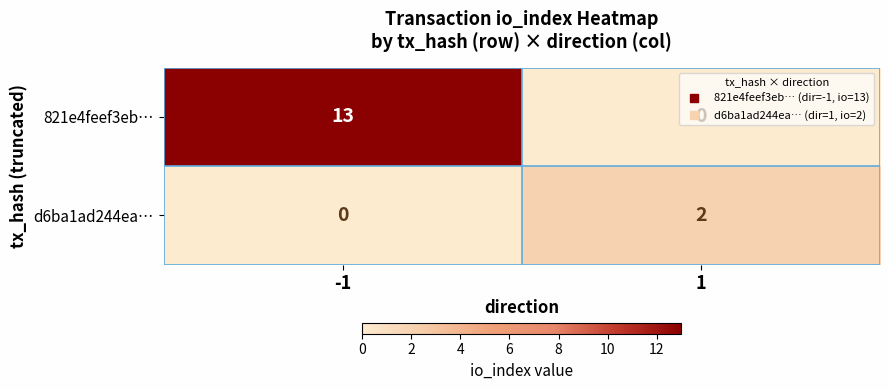

How many series are shown in this chart?

2